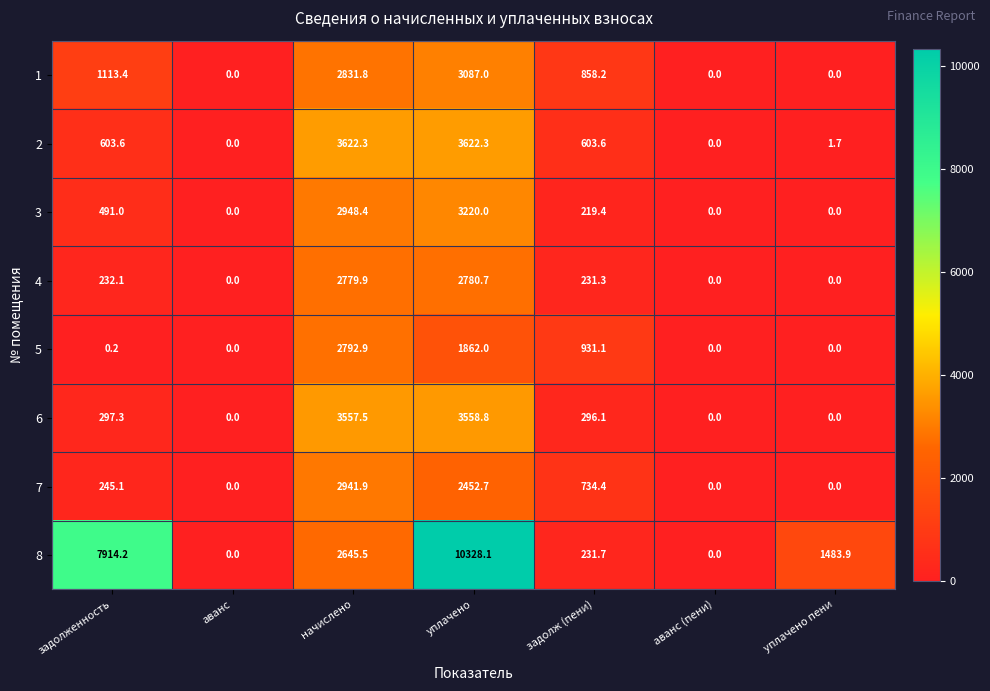

What is the difference between the highest and lowest values at уплачено?

8466.1